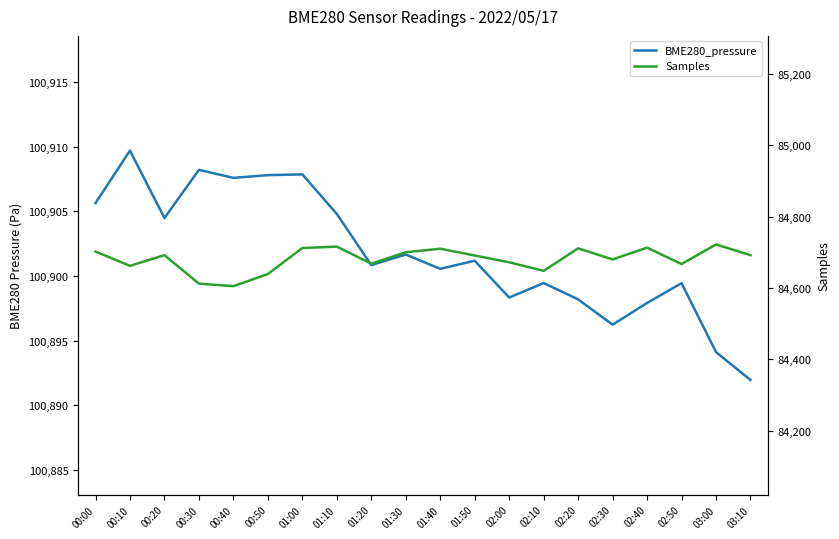

In Samples, how many points are lower than both neighbors (excluding endpoints)?

6